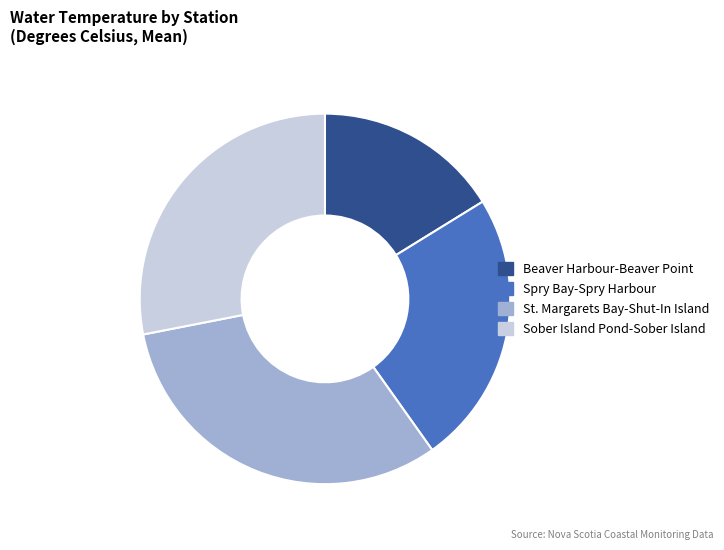

Which category has the smallest portion of the pie?

Beaver Harbour-Beaver Point